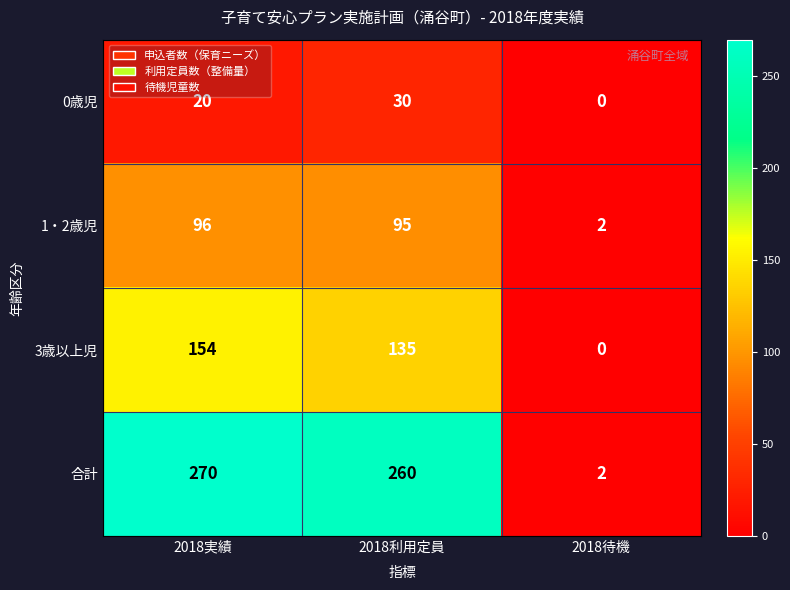

What is the sum of all 3歳以上児 values?

289